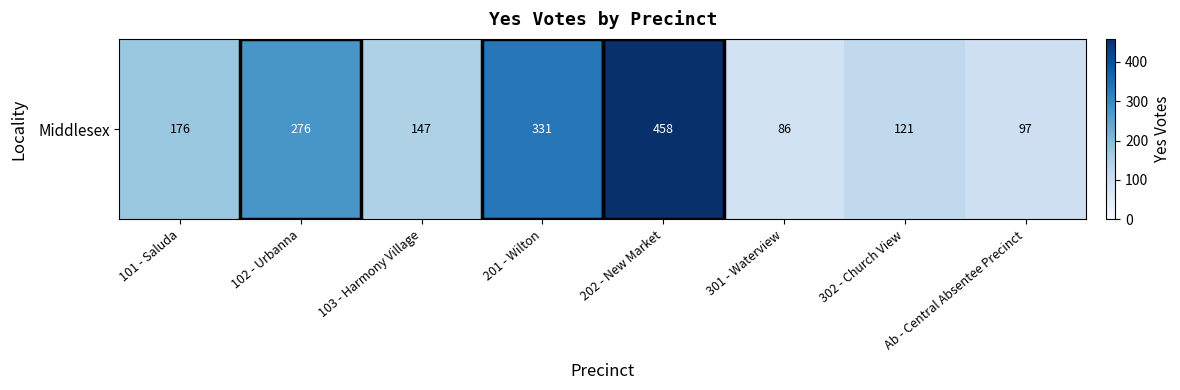

The value at 103 - Harmony Village is 147. True or false?

True